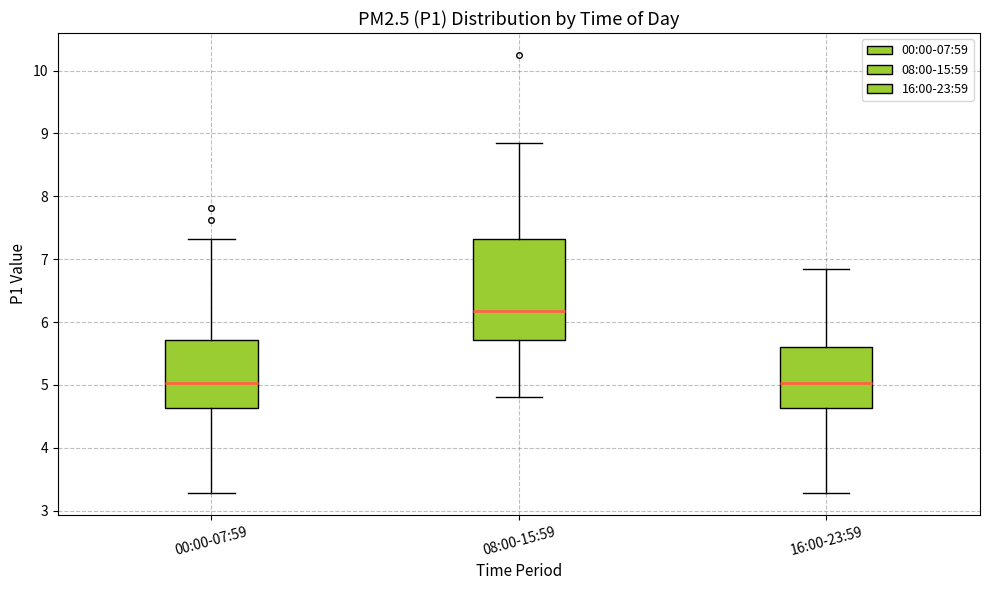

Where does the lower whisker of the box for 08:00-15:59 end on the y-axis? The values are not printed on the chart, so give them approximately, as read against the axis.

4.8